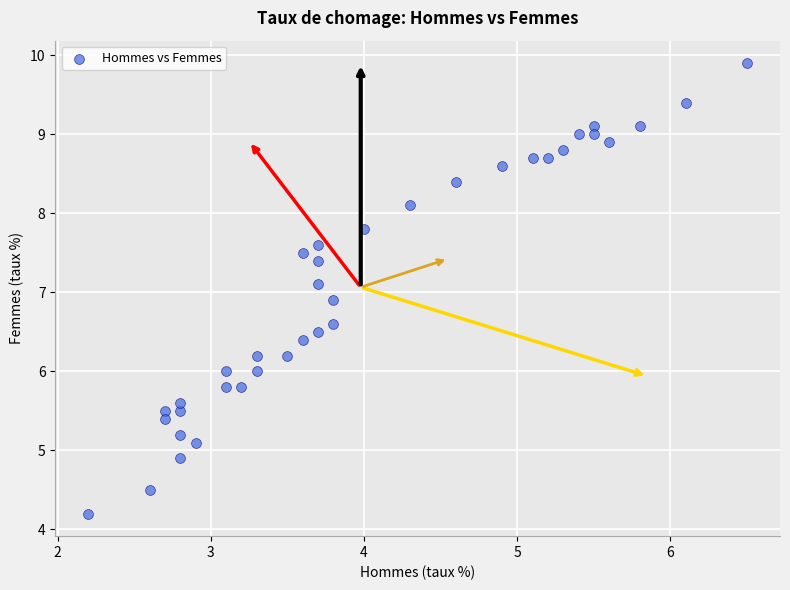

What is the range of X values (max minus min)?

4.3